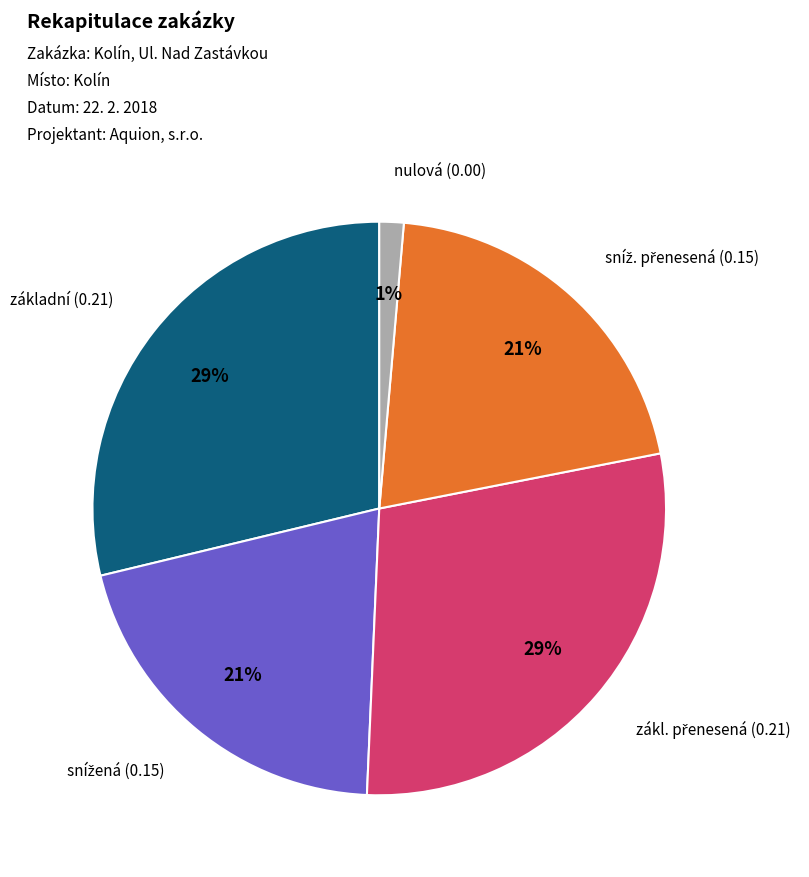

Does any single category account for the majority?

No